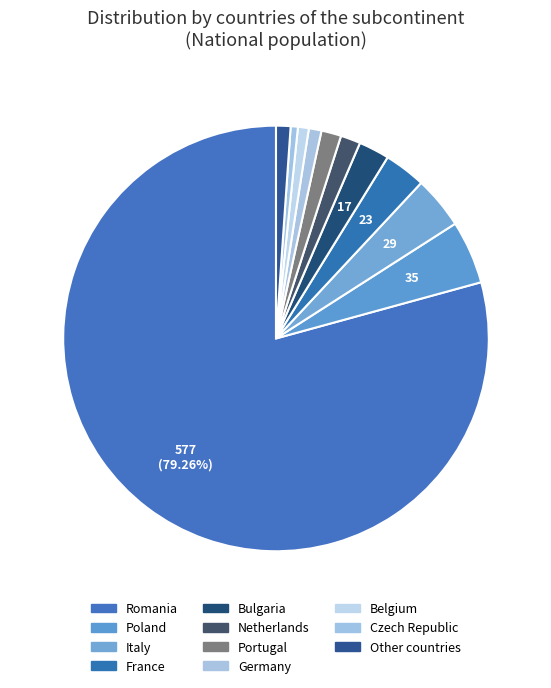

How many segments does this pie chart have?

11